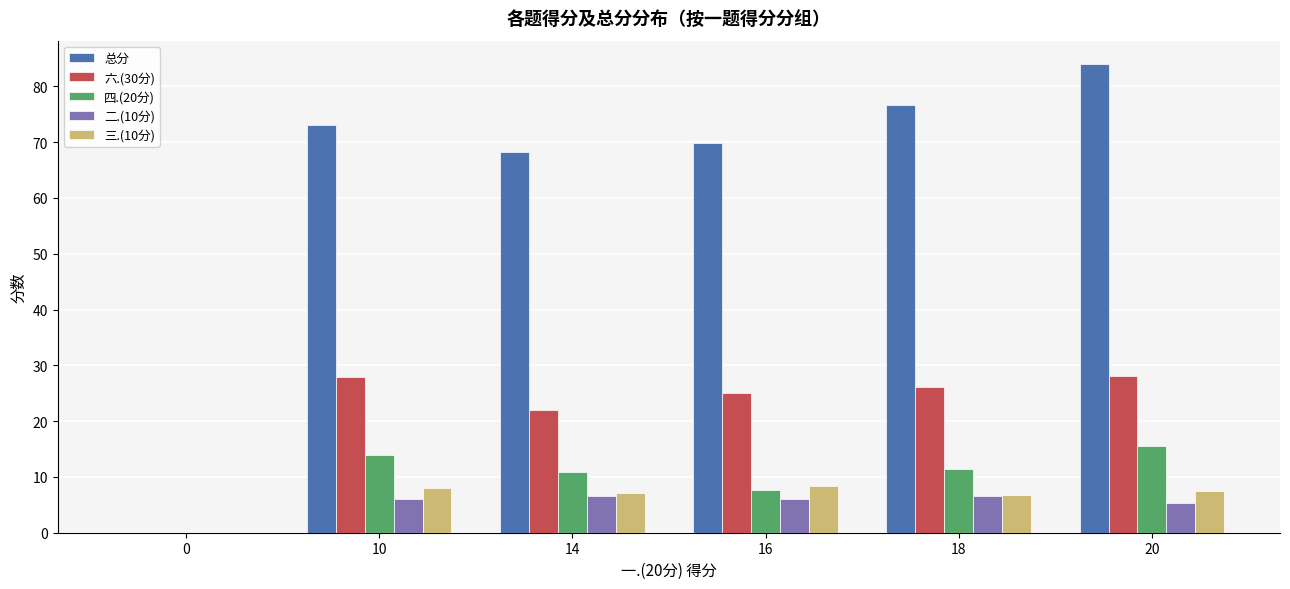

The 六.(30分) series shows 26.1 at 18. True or false?

True